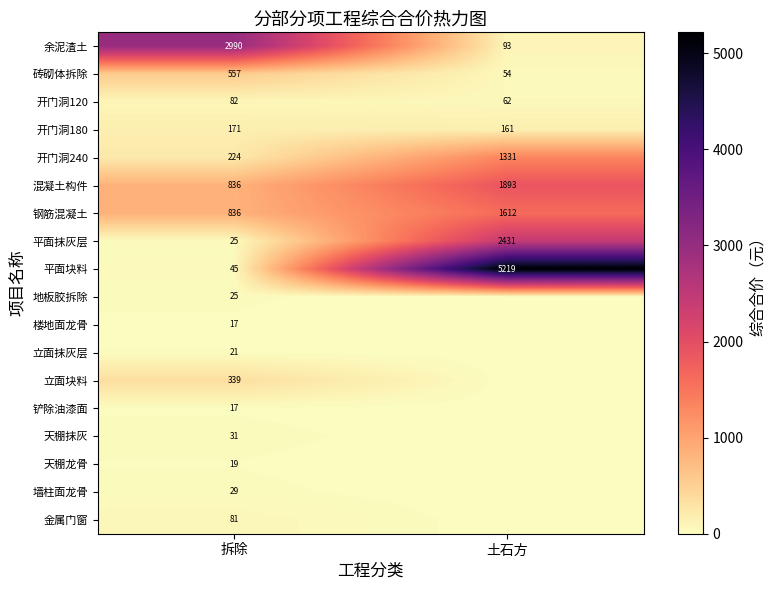

List the labels in order of 钢筋混凝土 value, largest first.

土石方, 拆除